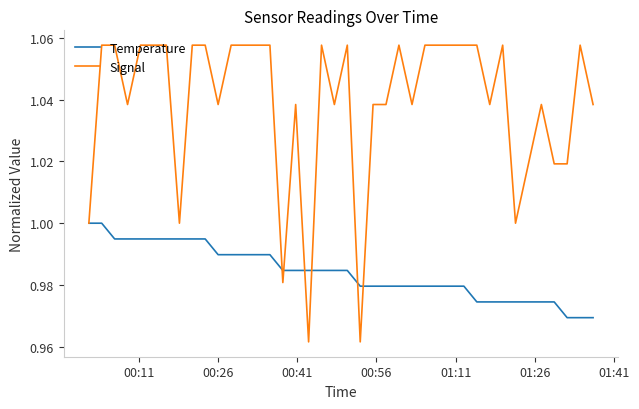

How many lines are shown in the chart?

2